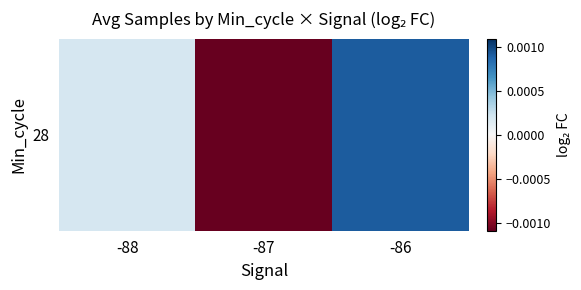

How many data points does each series have?

3